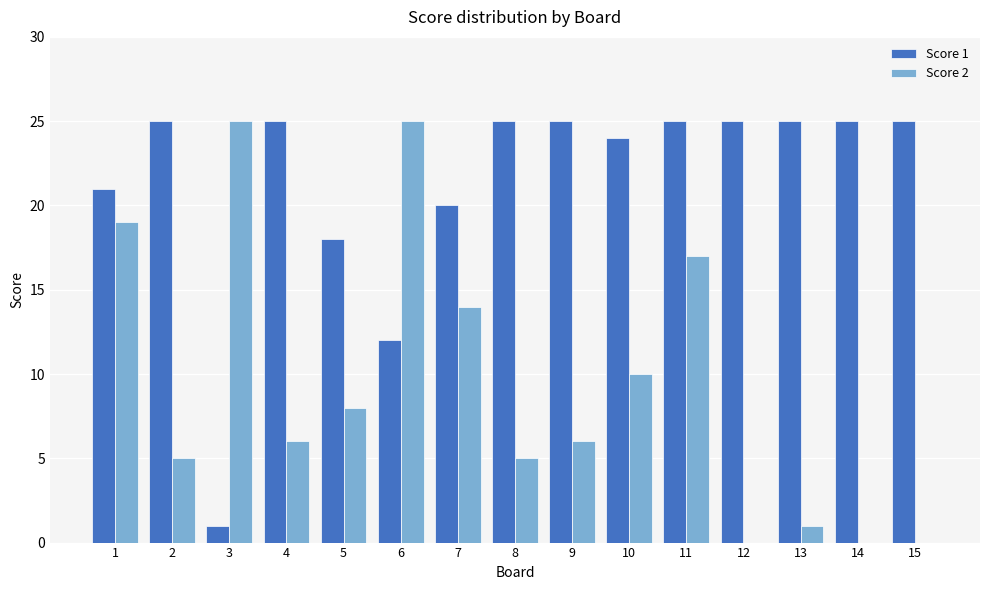

Reading left to right, list all the values displayed in this chart.

Score 1: 21	25	1	25	18	12	20	25	25	24	25	25	25	25	25
Score 2: 19	5	25	6	8	25	14	5	6	10	17	0	1	0	0